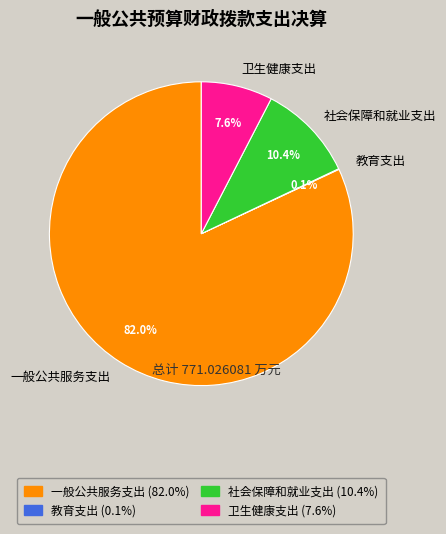

What is the largest slice in the pie chart?

一般公共服务支出